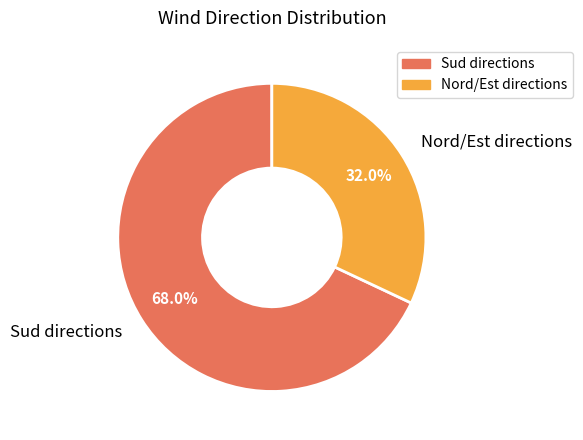

What is the total percentage of Nord/Est directions and Sud directions?

100.0%